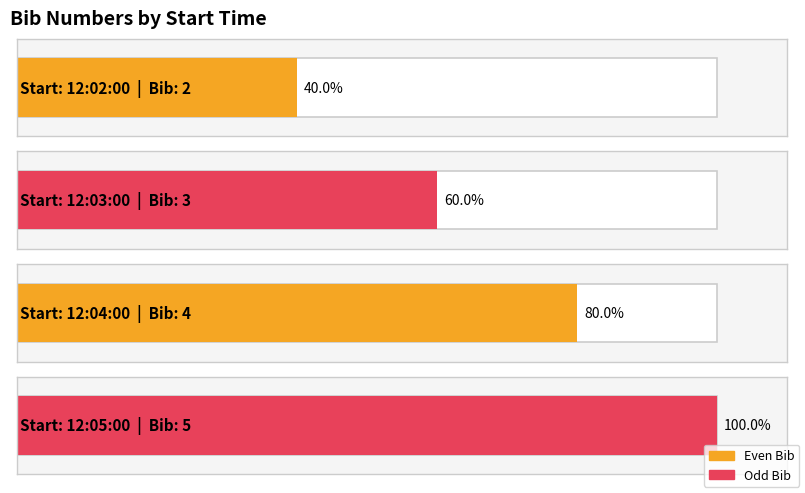

How many values are between 3 and 5?

3